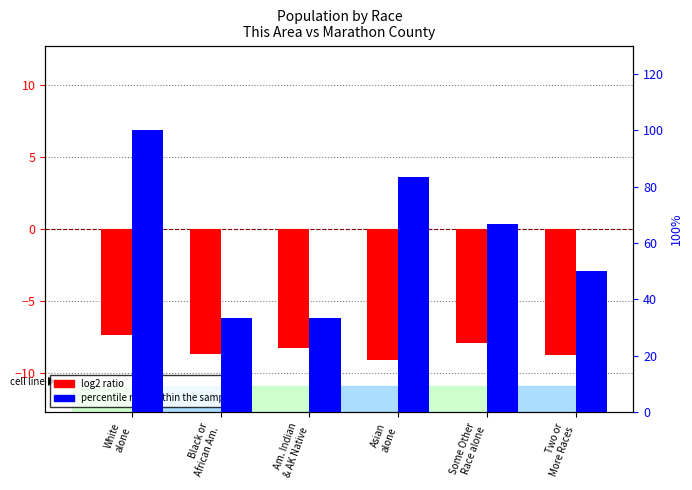

Reading right to left, transcribe all the data shown in this chart.

log2 ratio: Two or
More Races=-8.8	Some Other
Race alone=-7.9	Asian
alone=-9.1	Am. Indian
& AK Native=-8.3	Black or
African Am.=-8.7	White
alone=-7.4
percentile rank within the sample: Two or
More Races=50.0	Some Other
Race alone=66.7	Asian
alone=83.3	Am. Indian
& AK Native=33.3	Black or
African Am.=33.3	White
alone=100.0